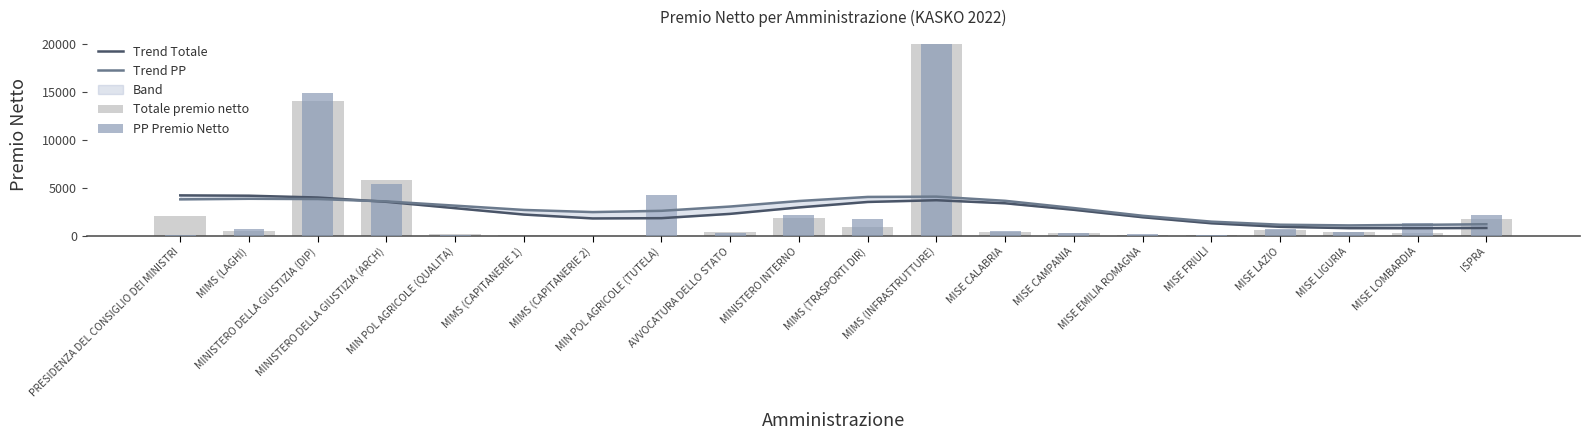

What is the difference between the PP Premio Netto values at MIN POL AGRICOLE (TUTELA) and MIMS (INFRASTRUTTURE)?

15736.0